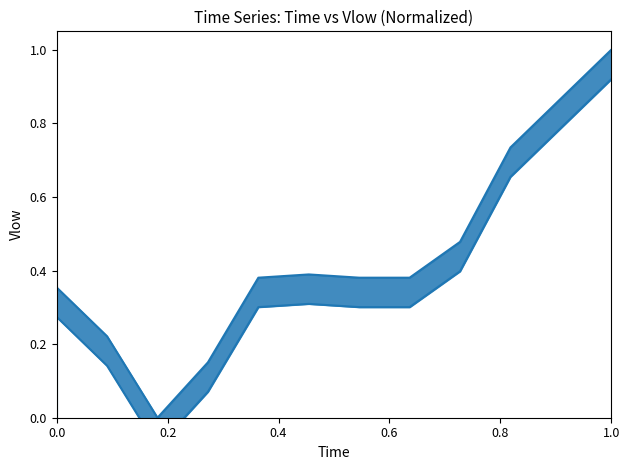

True or false: 企業所得 has a value of 0.2 at 0.0.

False